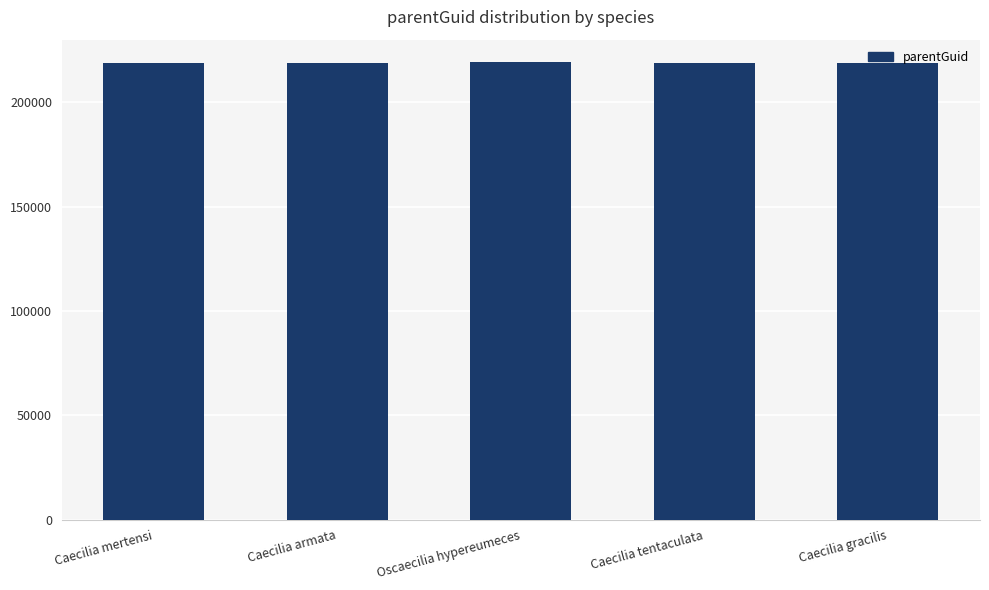

What is the average value?

218991